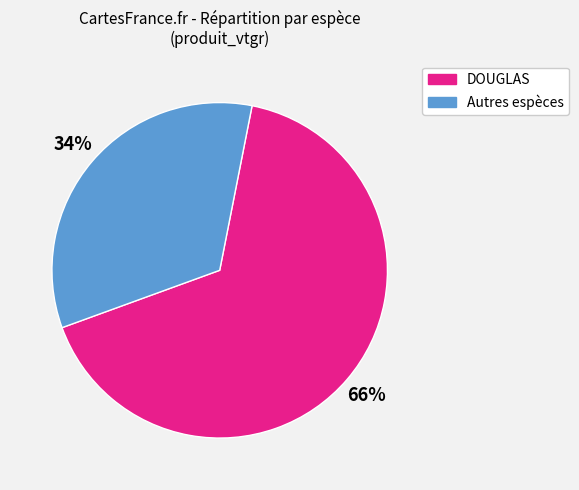

To the nearest percent, what is the average slice percentage?

50%